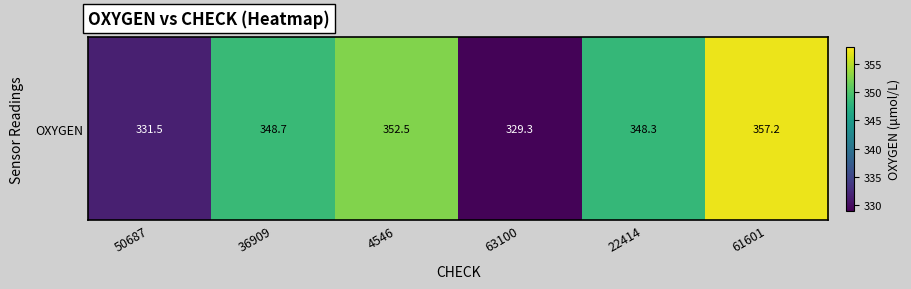

How many data points are less than 348?

2